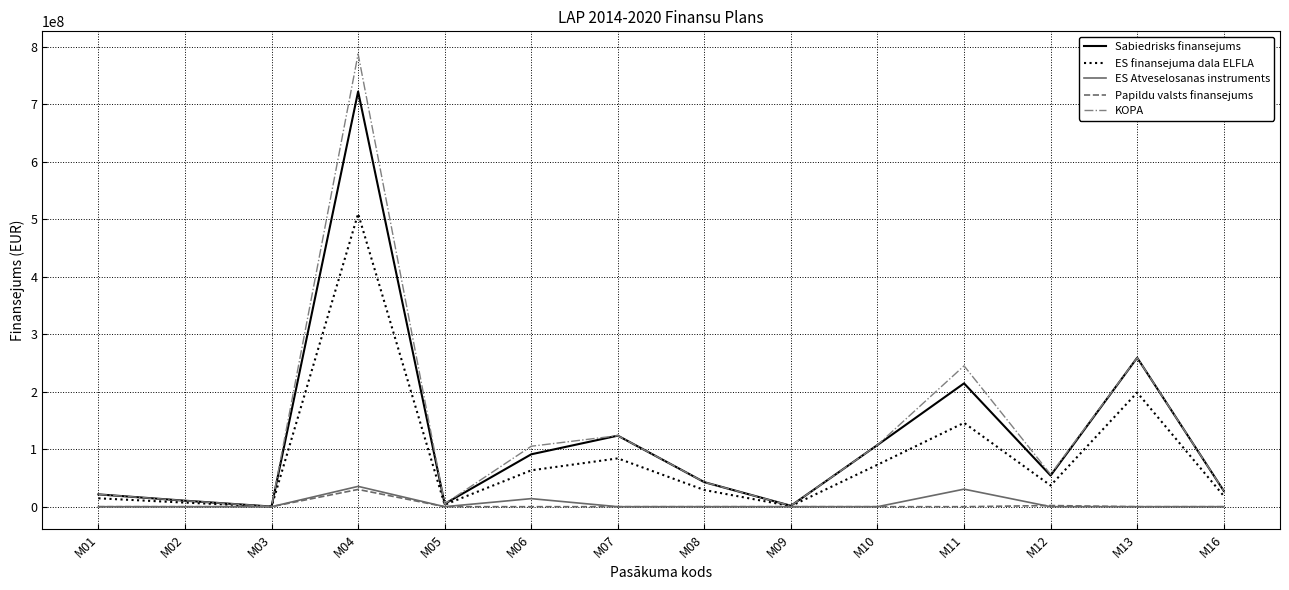

Which series has the largest total across all categories?

KOPA